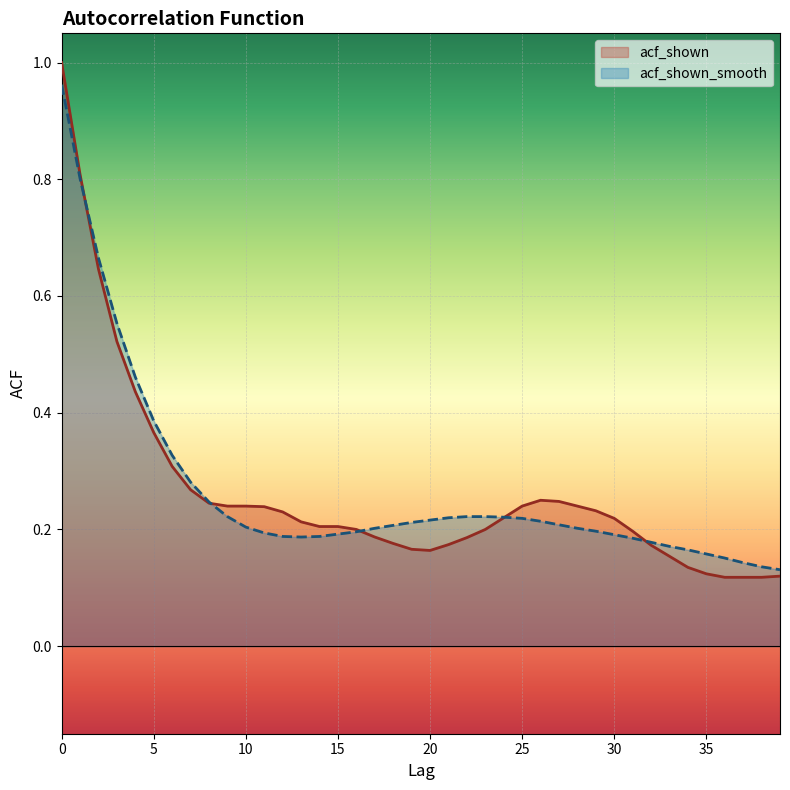

The acf_shown series shows 0.2 at 24. True or false?

True